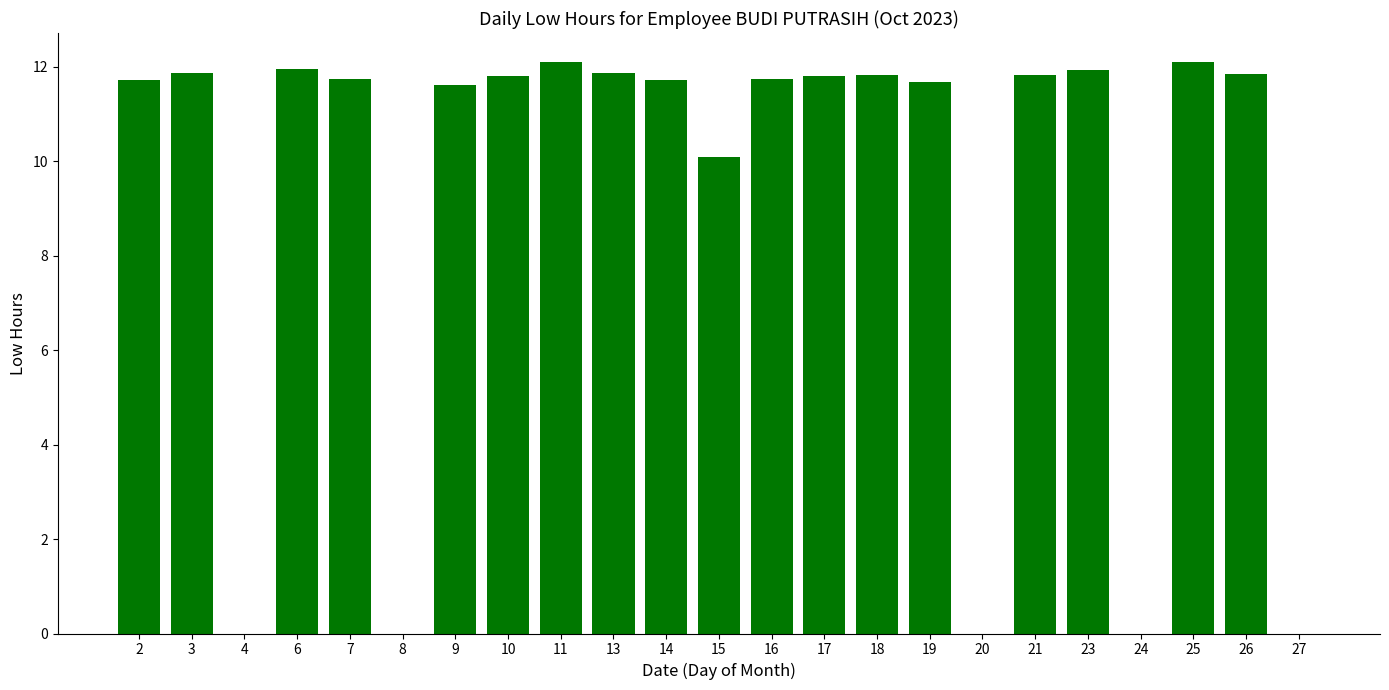

What value does the data have at 9?

11.6